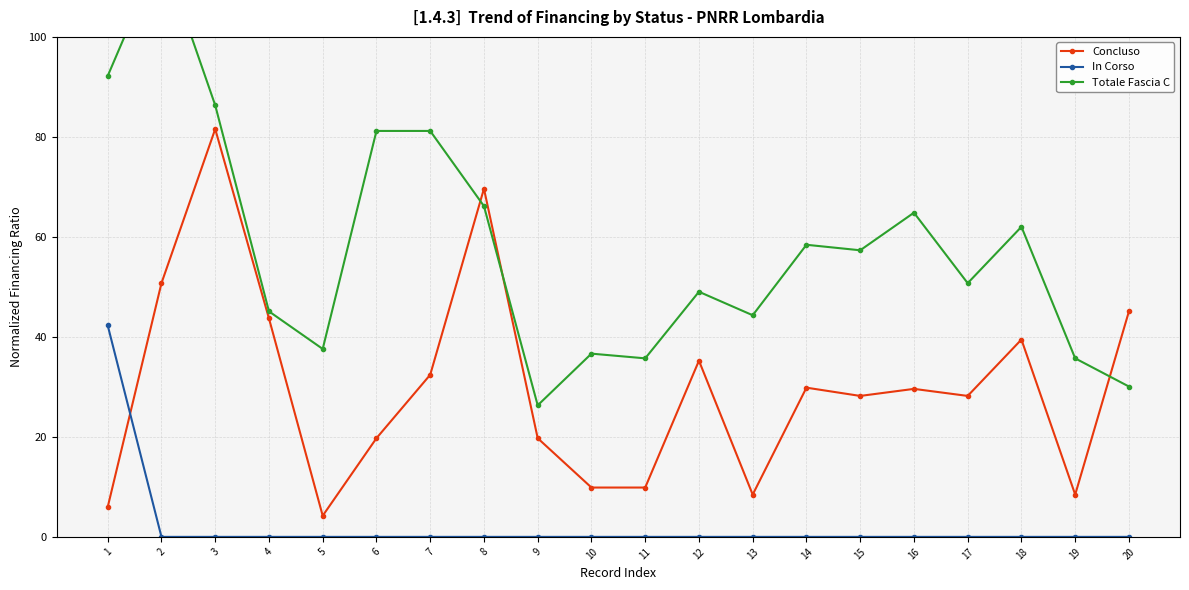

What is the difference between the maximum and minimum values in the Concluso series?

77.3